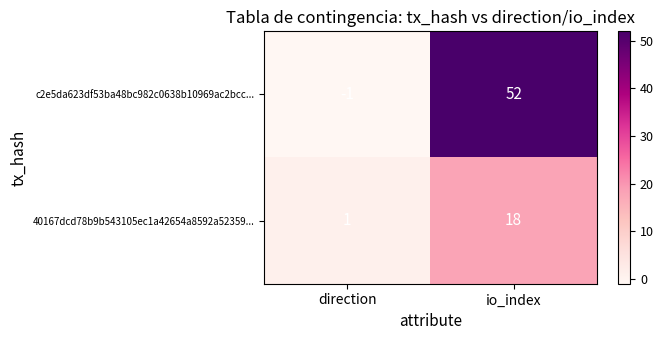

What is the smallest value displayed?

-1